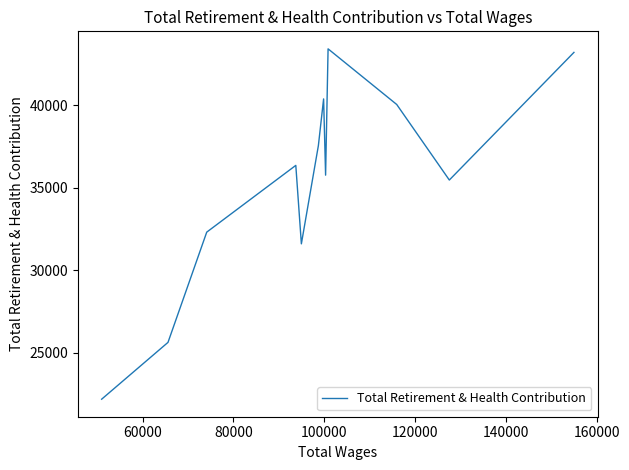

What is the difference between the second highest and second lowest values?

17602